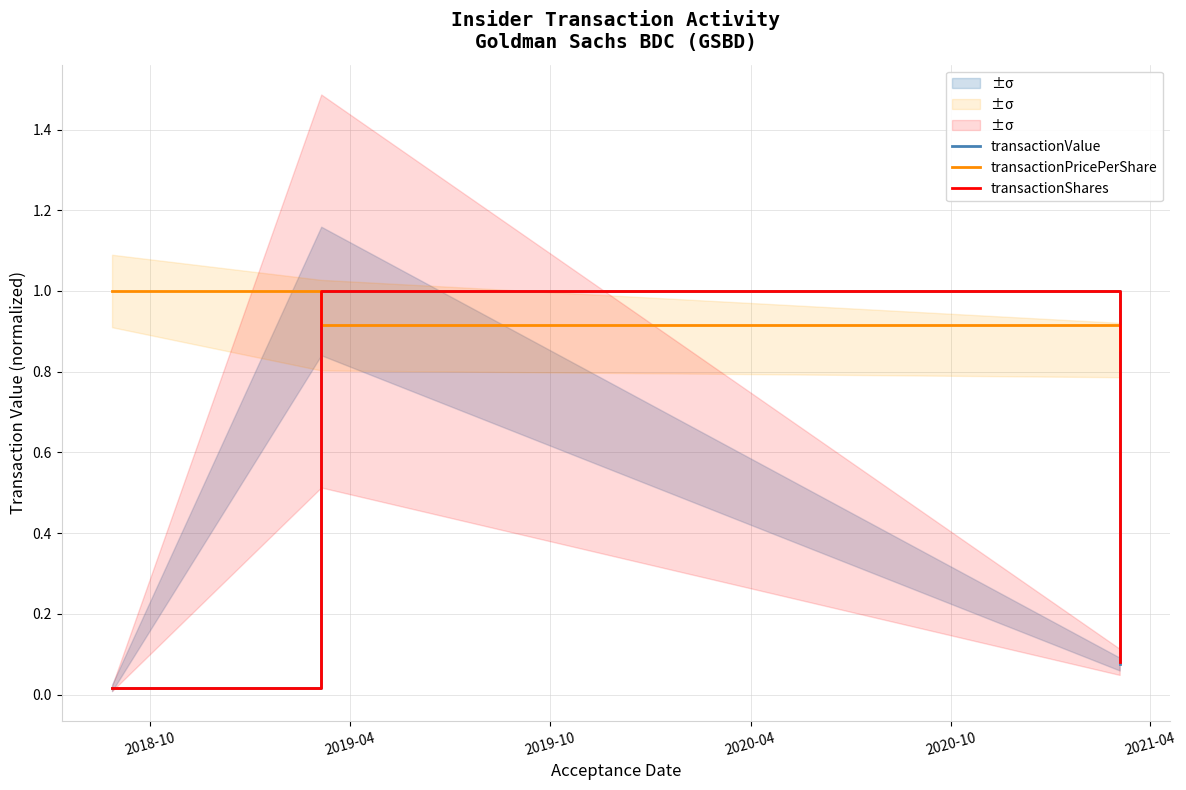

At how many categories does at least one series exceed 0?

3